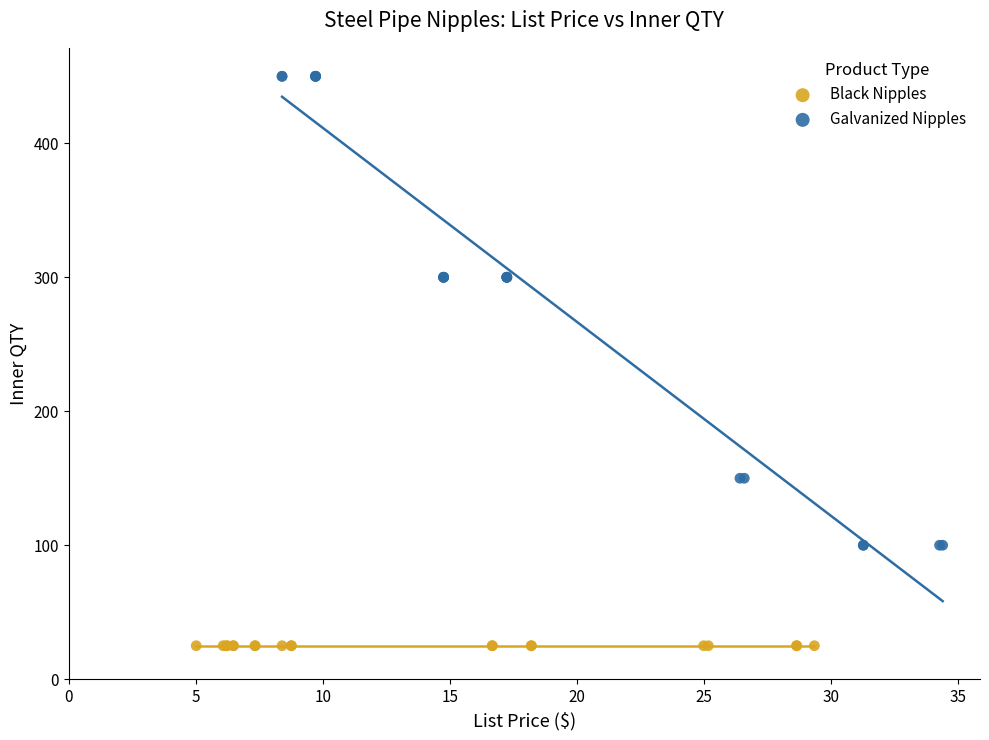

Which series contains the highest Y value?

Galvanized Nipples